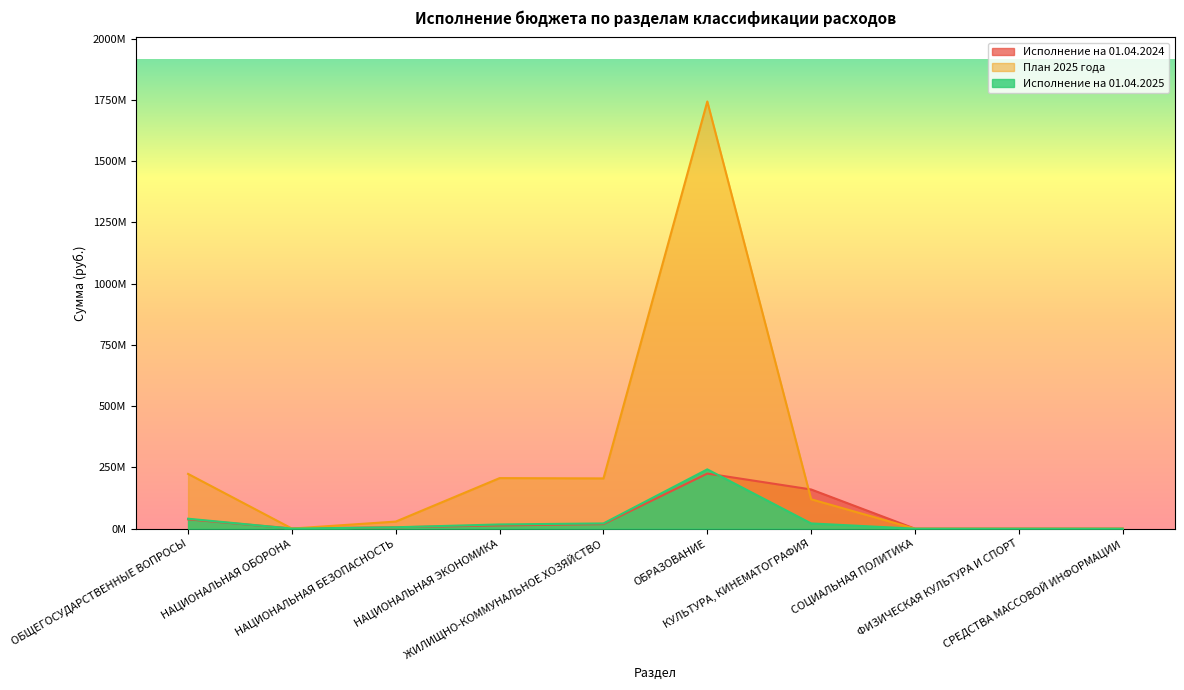

How many values in the Исполнение на 01.04.2024 series are below 13376583?

5